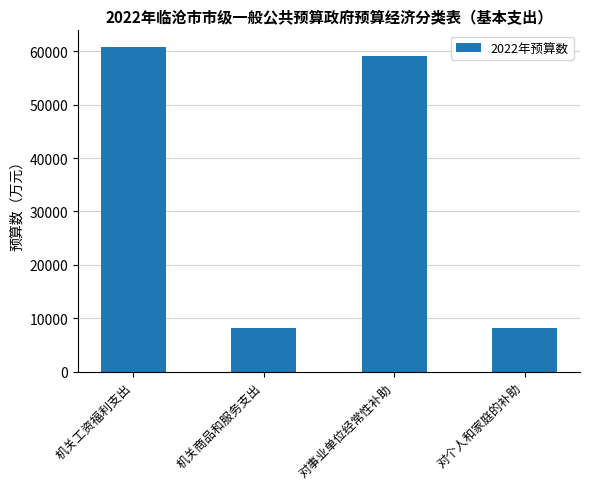

At which label does the data first exceed 59037?

机关工资福利支出